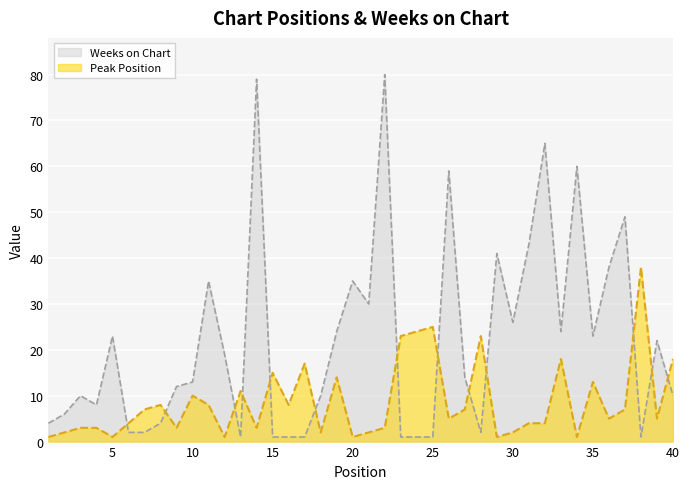

Reading right to left, list all the values displayed in this chart.

Peak Position: 40=18	39=5	38=38	37=7	36=5	35=13	34=1	33=18	32=4	31=4	30=2	29=1	28=23	27=7	26=5	25=25	24=24	23=23	22=3	21=2	20=1	19=14	18=2	17=17	16=8	15=15	14=3	13=11	12=1	11=8	10=10	9=3	8=8	7=7	6=4	5=1	4=3	3=3	2=2	1=1
Weeks on Chart: 40=10	39=22	38=1	37=49	36=38	35=23	34=60	33=24	32=65	31=43	30=26	29=41	28=2	27=14	26=59	25=1	24=1	23=1	22=80	21=30	20=35	19=24	18=10	17=1	16=1	15=1	14=79	13=1	12=19	11=35	10=13	9=12	8=4	7=2	6=2	5=23	4=8	3=10	2=6	1=4